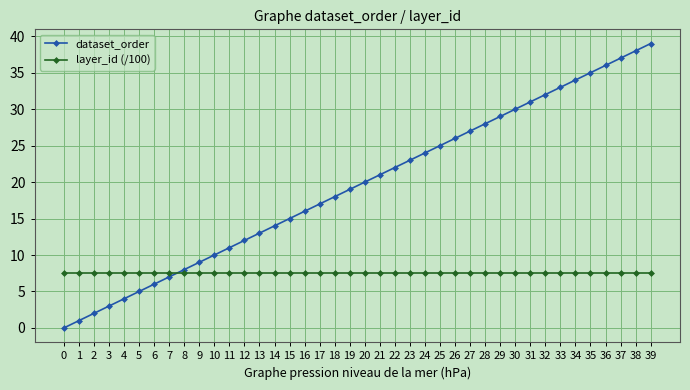

At 21, list the series in order from largest to smallest.

dataset_order, layer_id (/100)